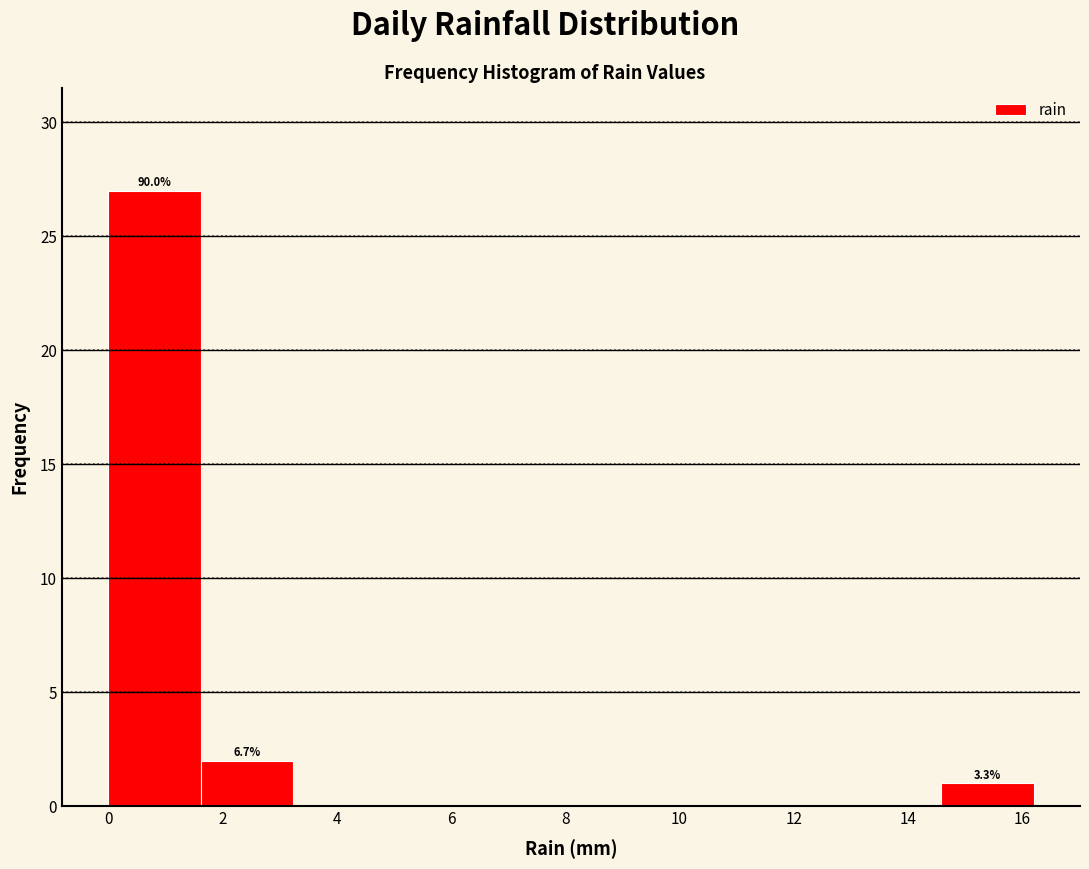

Over which range of the x-axis is the bar tallest?

0.00 to 1.62